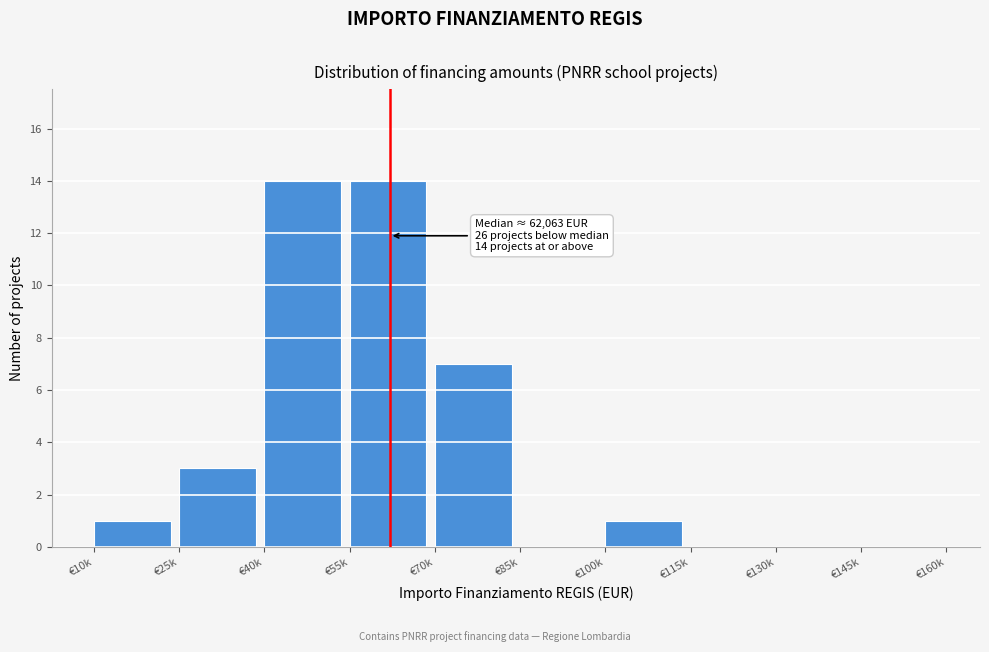

Reading right to left, extract all data points from this chart.

€145k=0	€130k=0	€115k=0	€100k=1	€85k=0	€70k=7	€55k=14	€40k=14	€25k=3	€10k=1